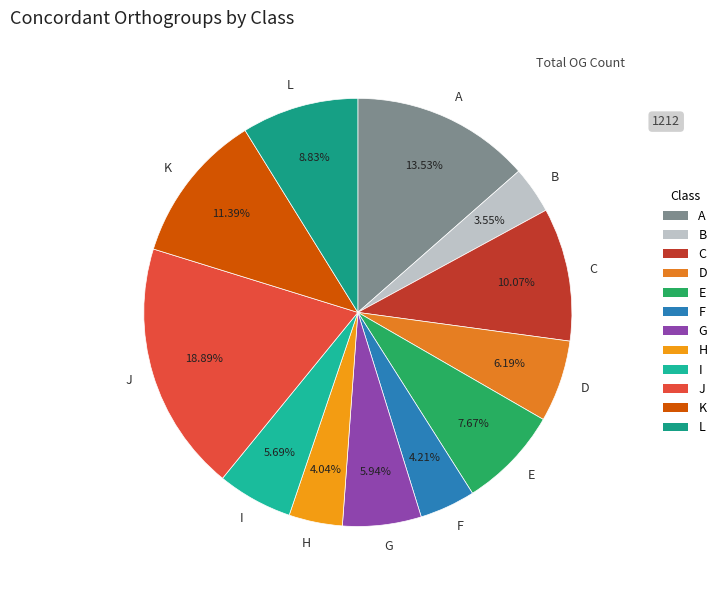

What is the largest slice in the pie chart?

J